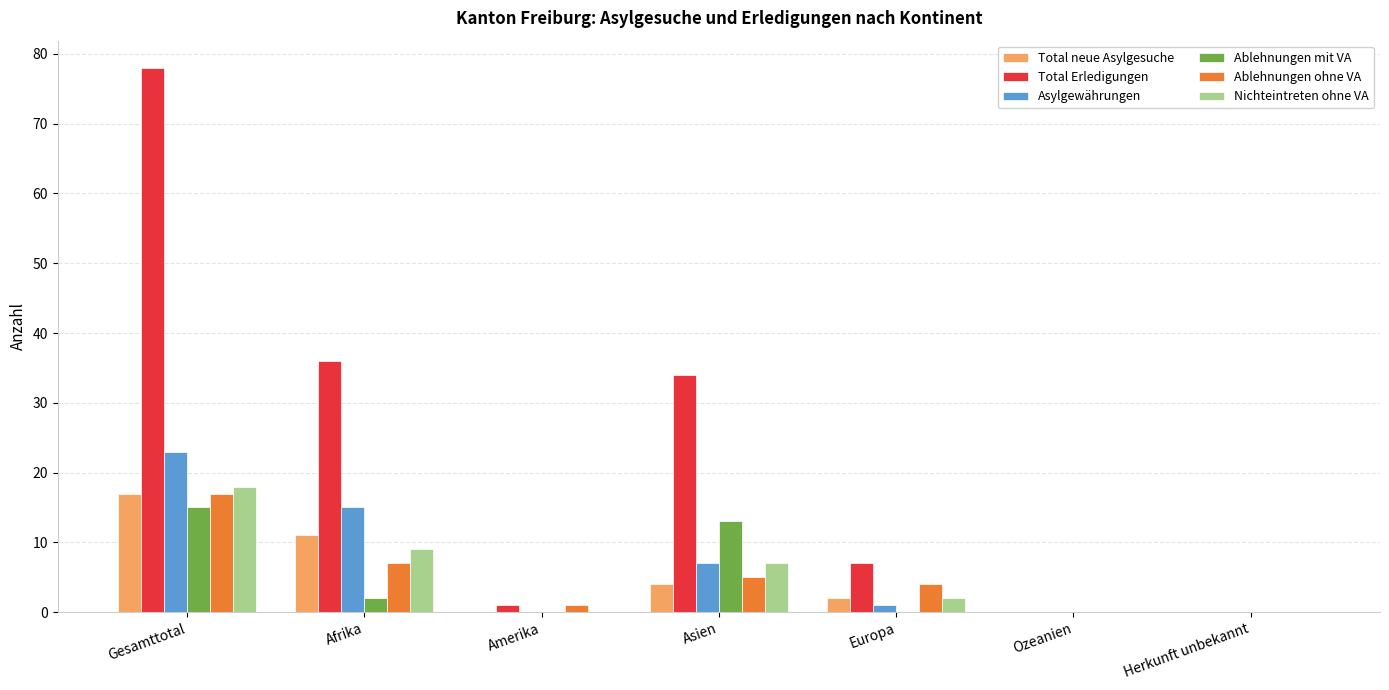

True or false: Nichteintreten ohne VA has a value of 18 at Gesamttotal.

True